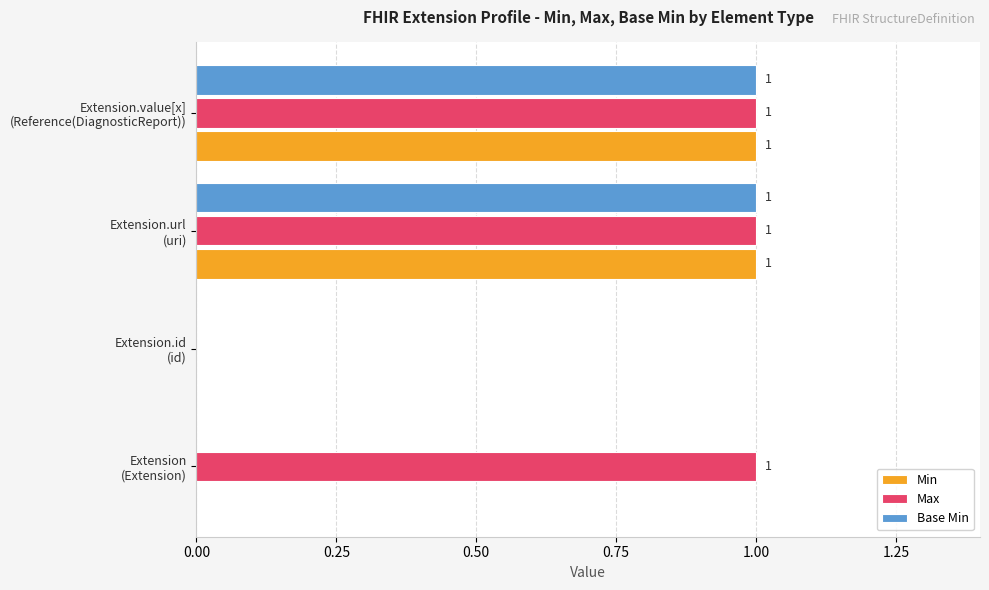

What are all the series names shown in the legend?

Min, Max, Base Min